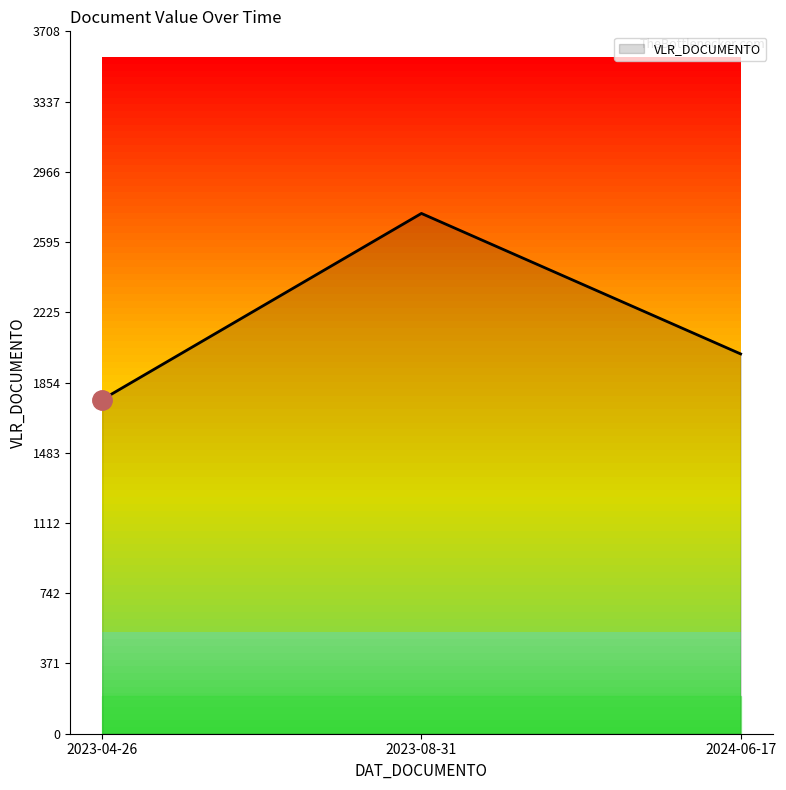

Is this an area chart (filled region under the line)?

No